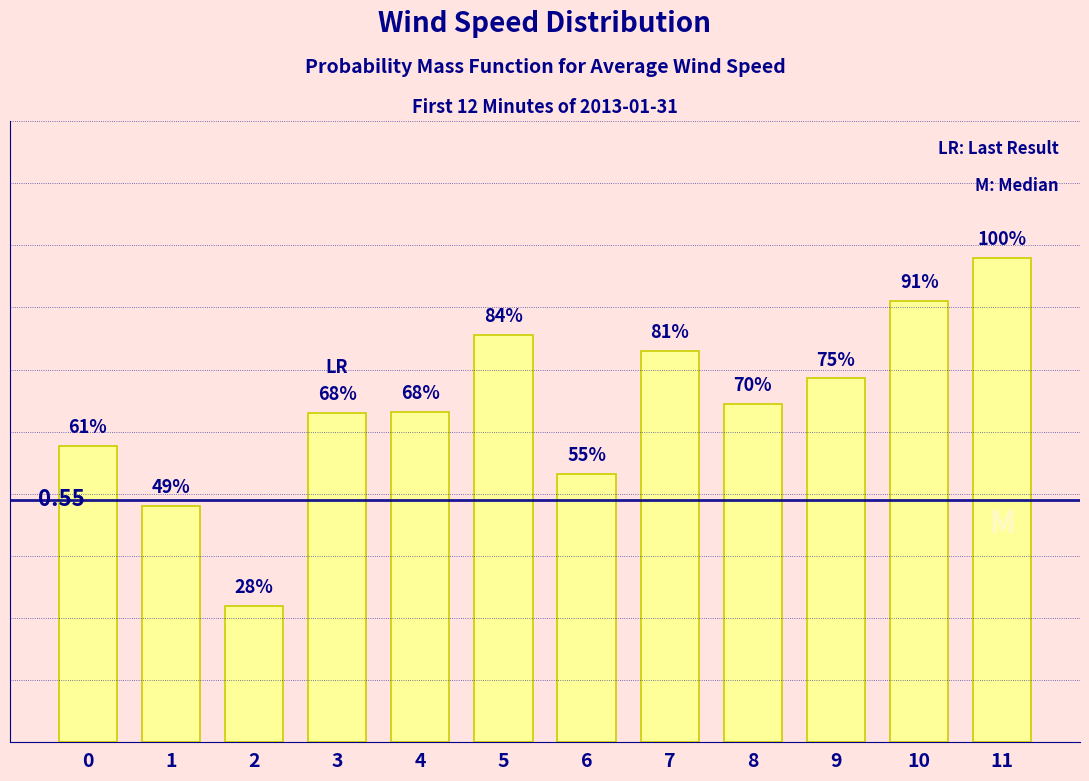

What is the difference between the maximum and minimum values?

0.8